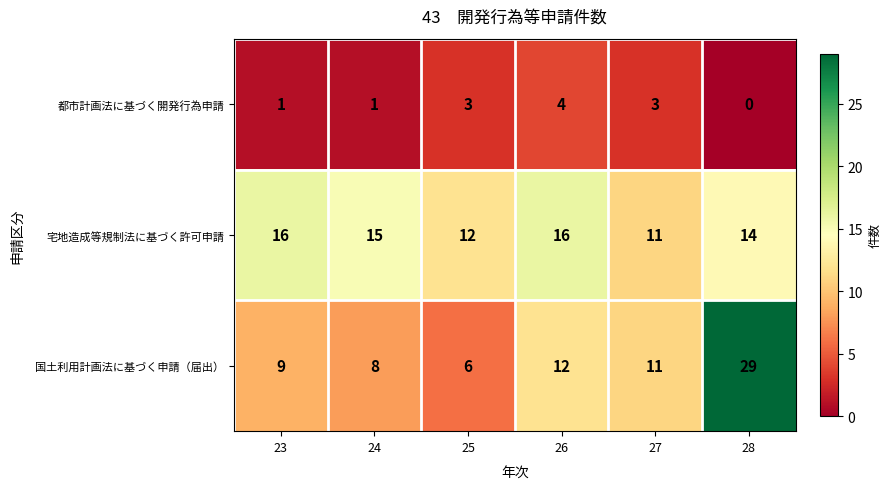

Read the 宅地造成等規制法に基づく許可申請 value at 24.

15